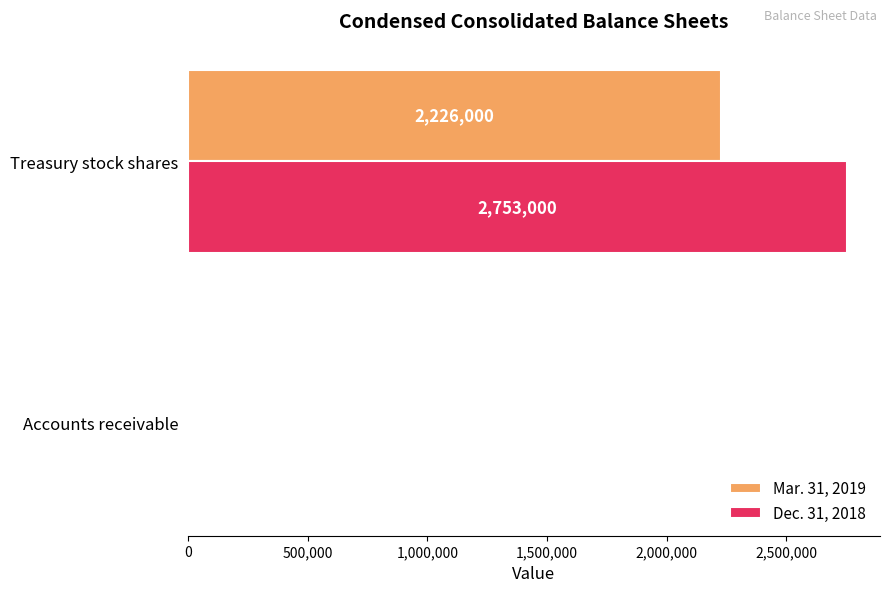

At which category is the sum across all series the highest?

Treasury stock shares